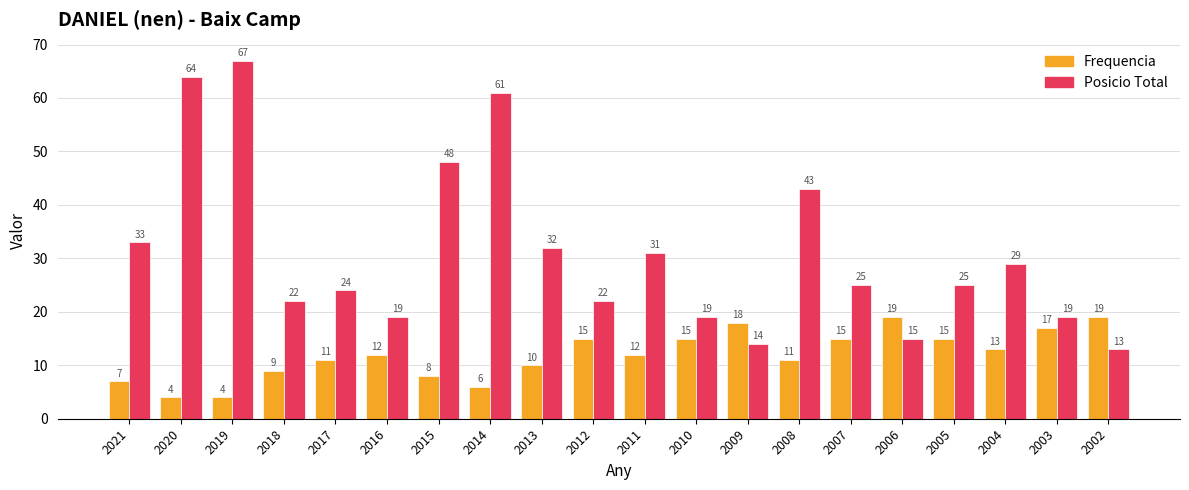

Reading right to left, extract all data points from this chart.

Frequencia: 2002=19	2003=17	2004=13	2005=15	2006=19	2007=15	2008=11	2009=18	2010=15	2011=12	2012=15	2013=10	2014=6	2015=8	2016=12	2017=11	2018=9	2019=4	2020=4	2021=7
Posicio Total: 2002=13	2003=19	2004=29	2005=25	2006=15	2007=25	2008=43	2009=14	2010=19	2011=31	2012=22	2013=32	2014=61	2015=48	2016=19	2017=24	2018=22	2019=67	2020=64	2021=33